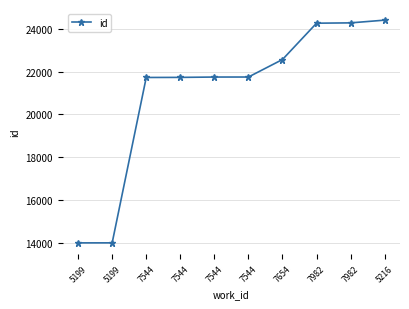

Is it true that the value at 7544 is 11463?

False